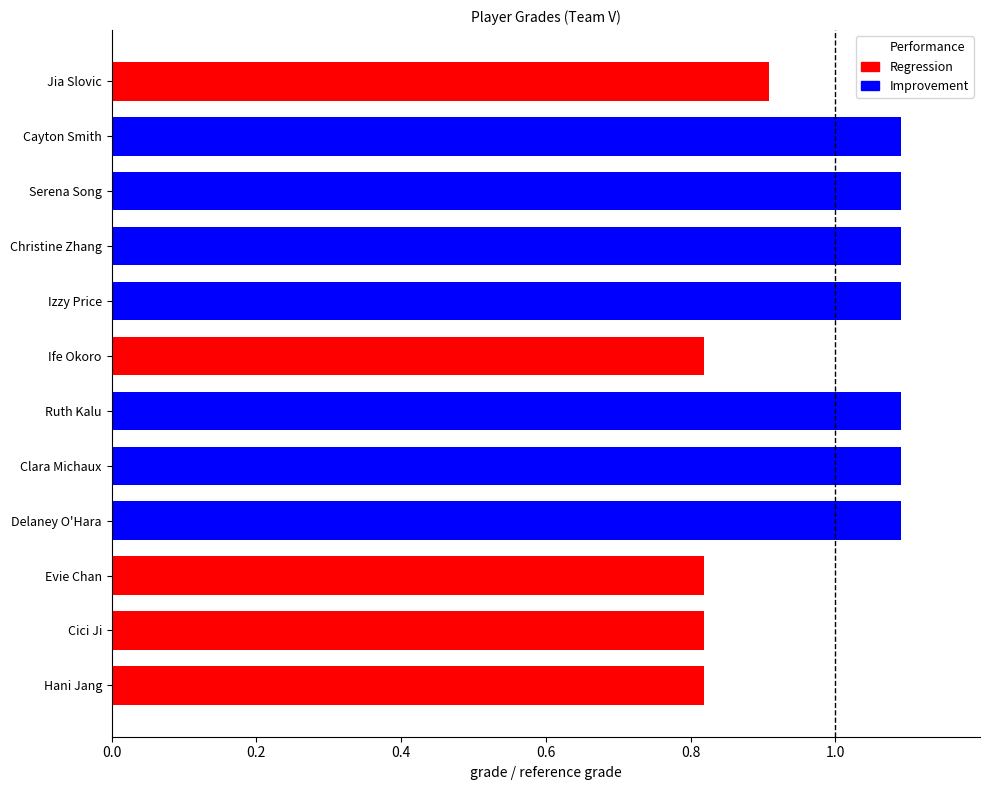

What is the label of the 3rd bar from the bottom?

Evie Chan